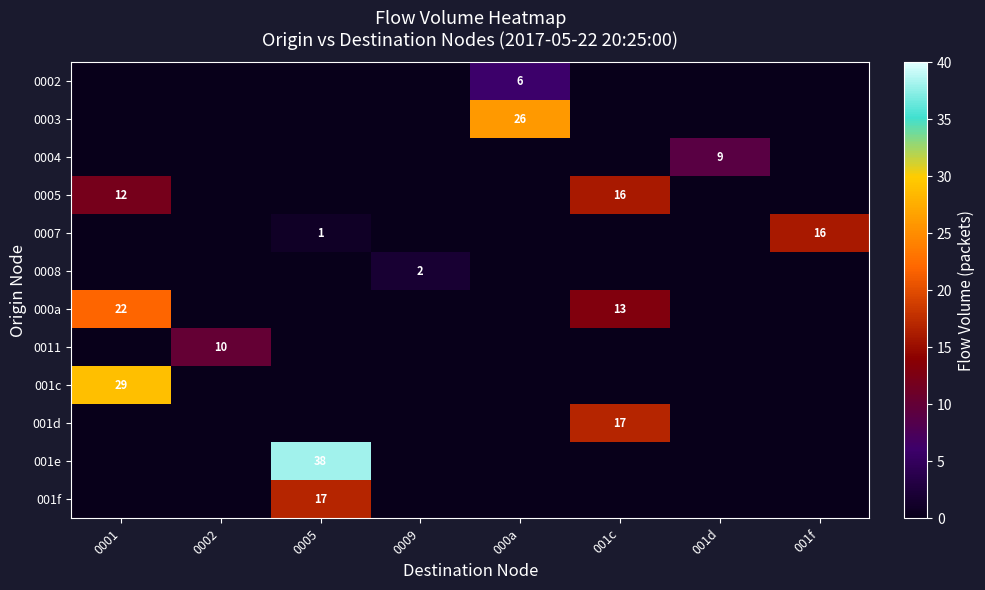

At how many categories does at least one series exceed 35?

1